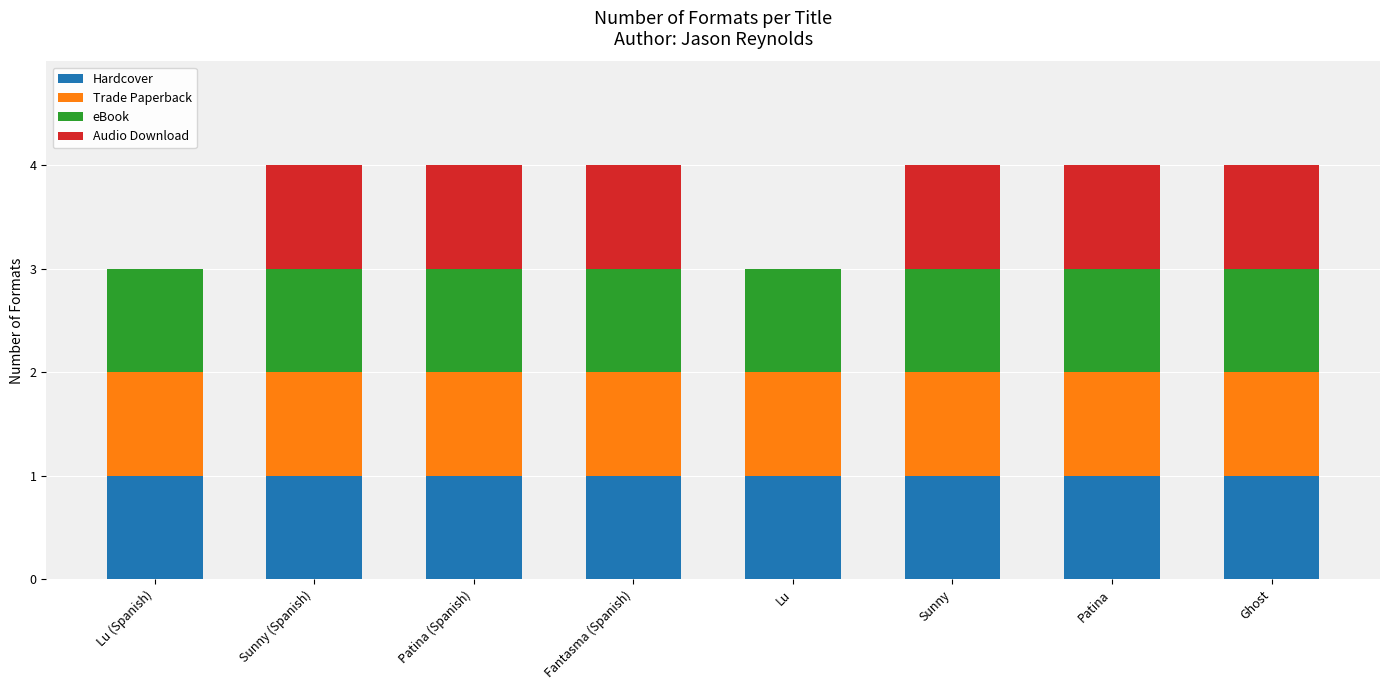

What is the total value across all series at Lu (Spanish)?

3